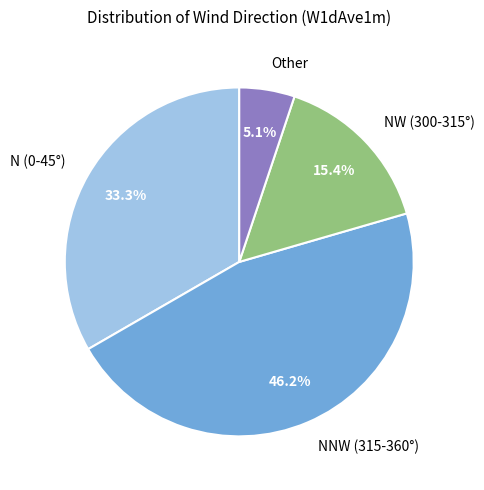

Combined, what portion of the pie is N (0-45°) and NNW (315-360°)?

79.5%